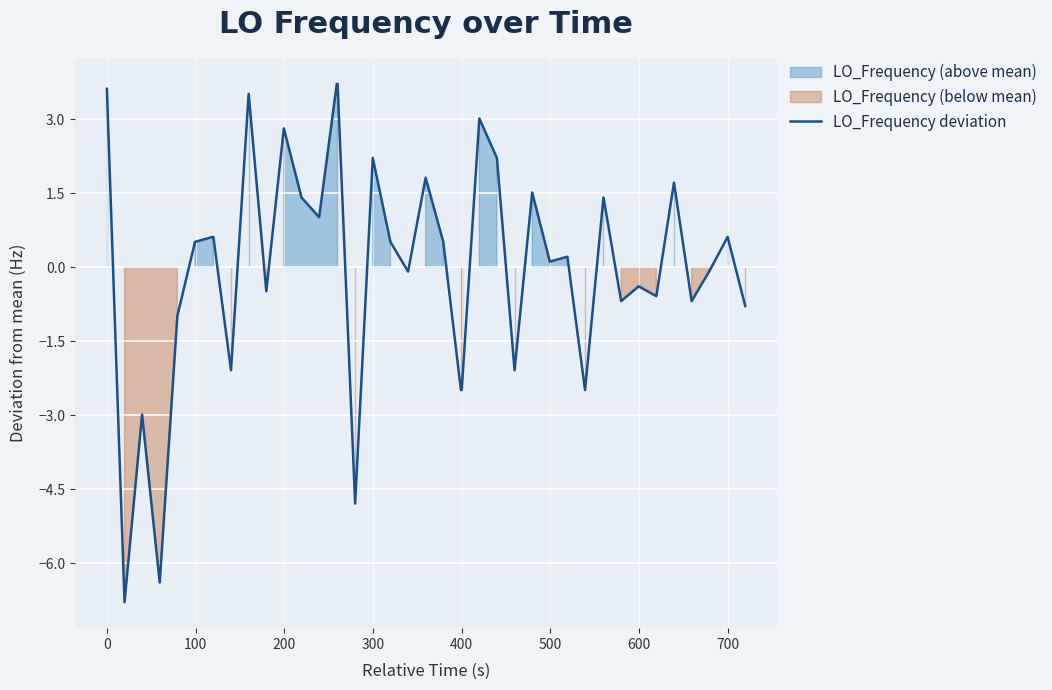

Does the chart display data point markers on the line(s)?

No